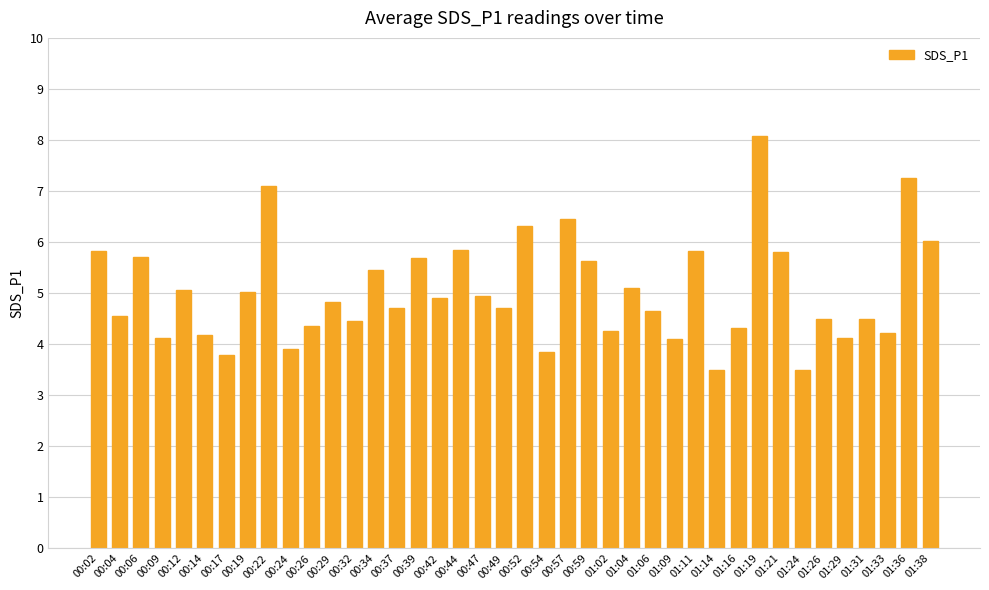

How many values are below 4?

5